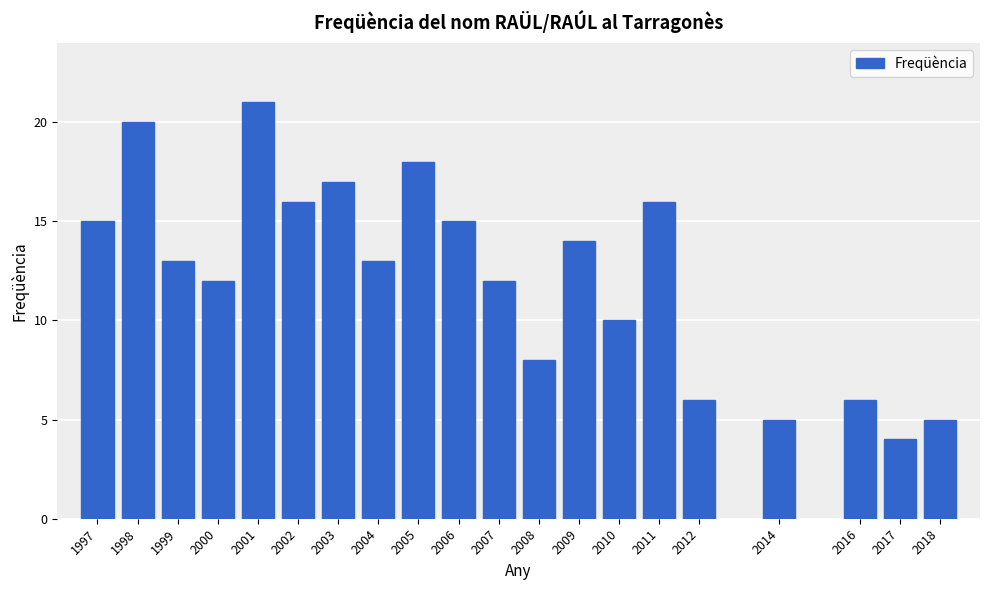

Reading left to right, list all the values displayed in this chart.

15	20	13	12	21	16	17	13	18	15	12	8	14	10	16	6	5	6	4	5